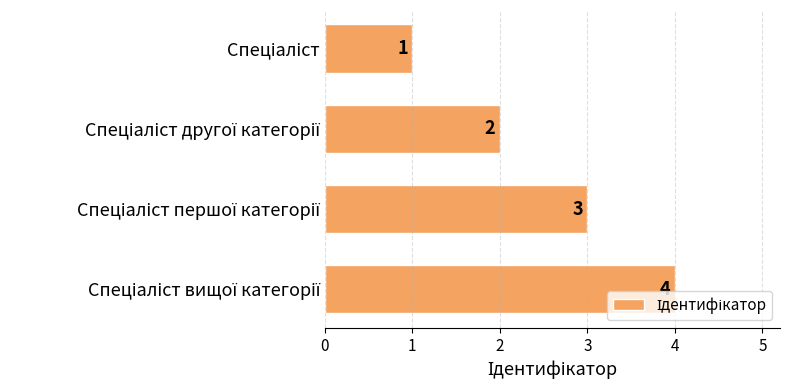

Count the values in the range 2 to 4.

3